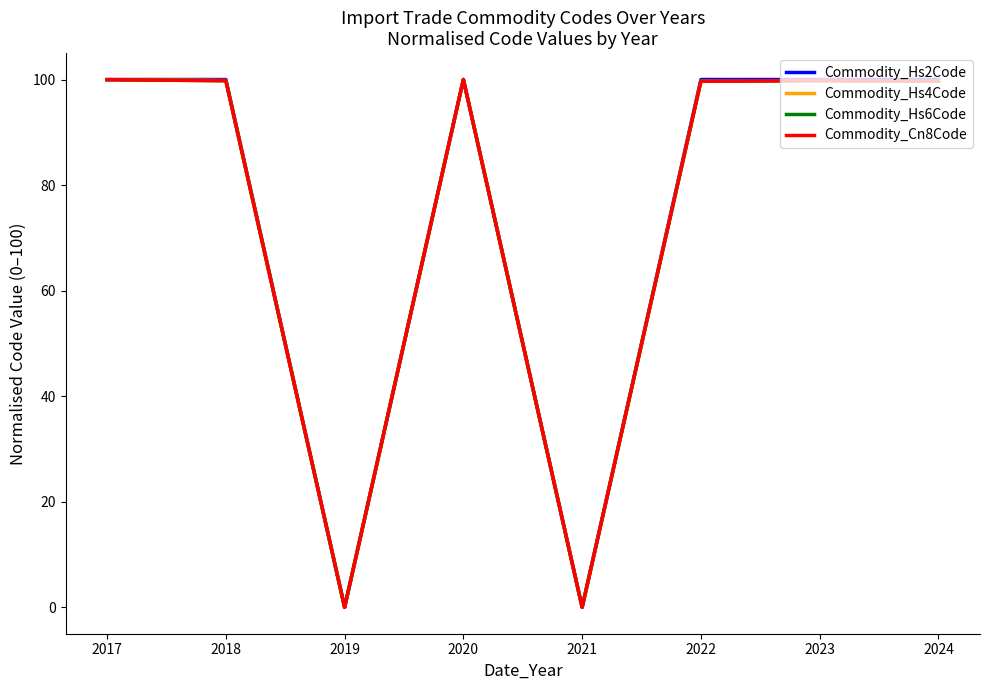

What is the total value across all series at 2020?

400.0